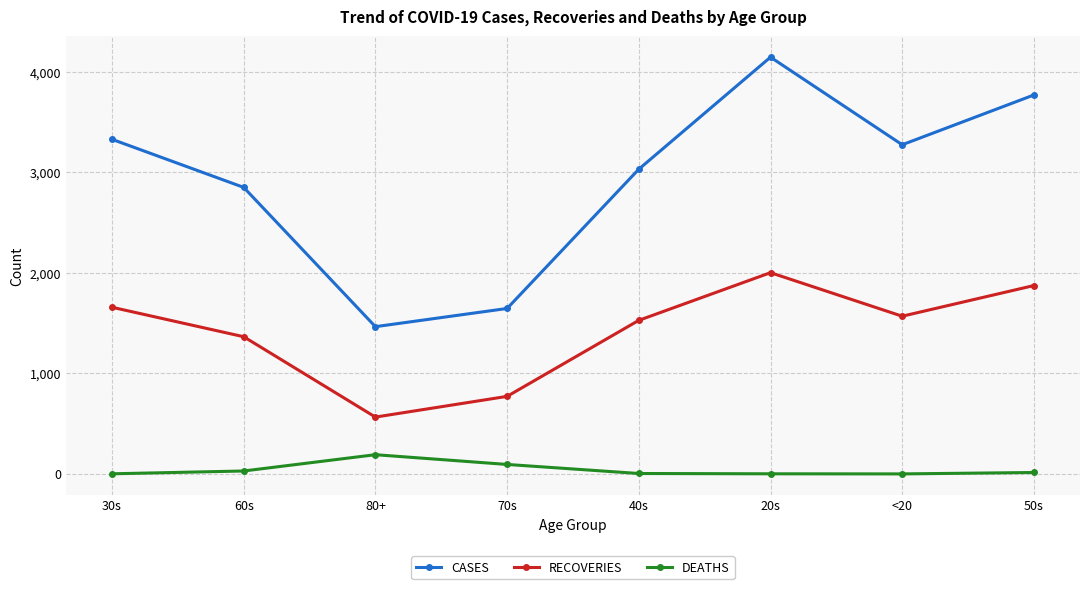

What is the difference between the maximum and minimum values in the CASES series?

2680